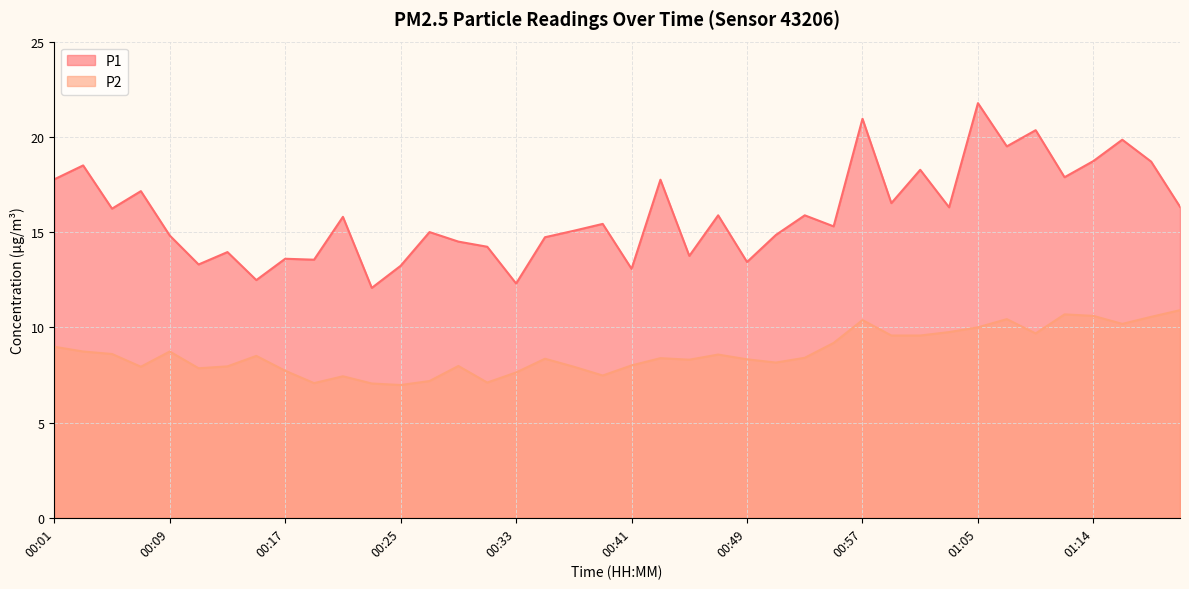

Which series has the largest range (max minus min)?

P1